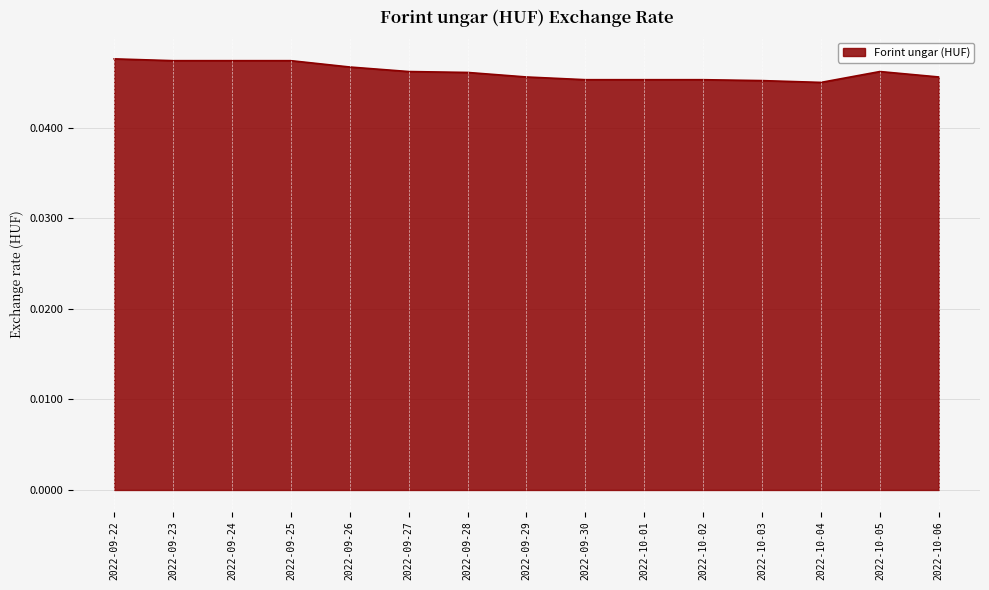

What position from the left is 2022-10-03?

12